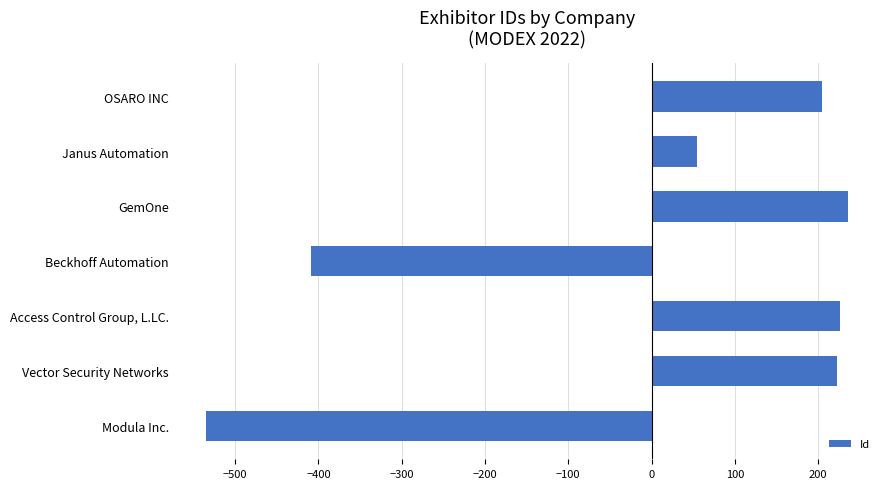

At which label is the value closest to -149?

Janus Automation